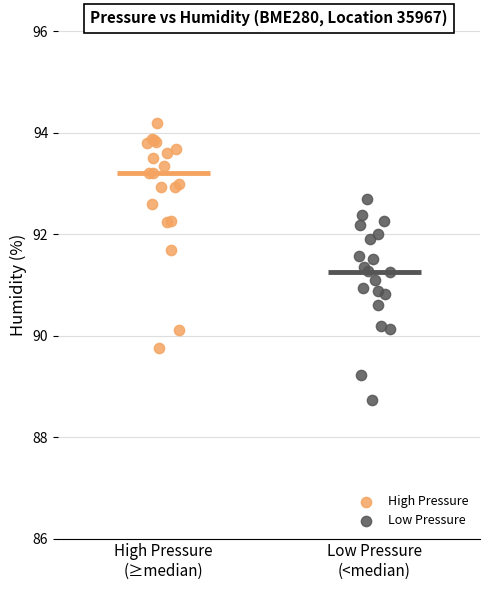

Which series contains the lowest Y value?

Low Pressure